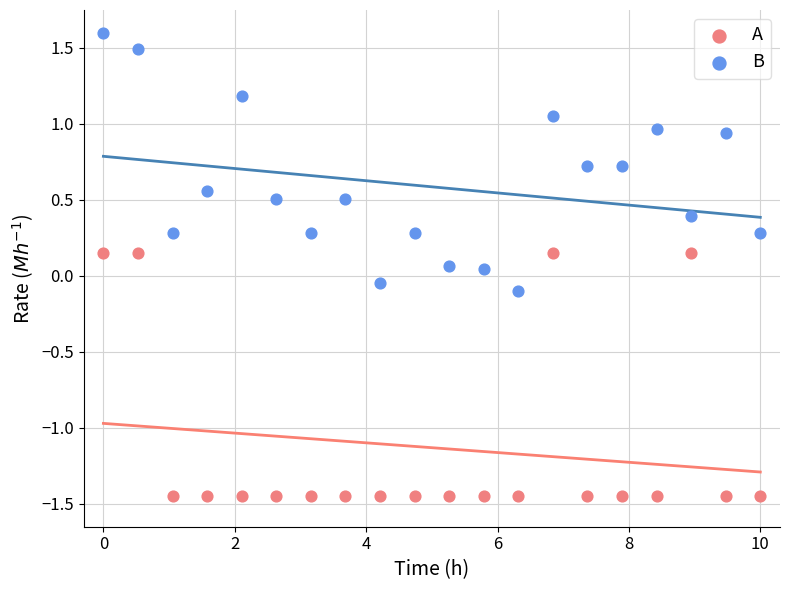

Which series reaches the maximum Y coordinate?

B